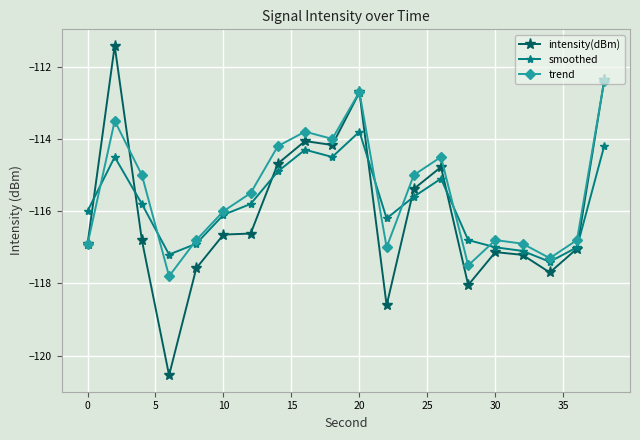

Rank the series by their average value, from highest to lowest.

trend, smoothed, intensity(dBm)